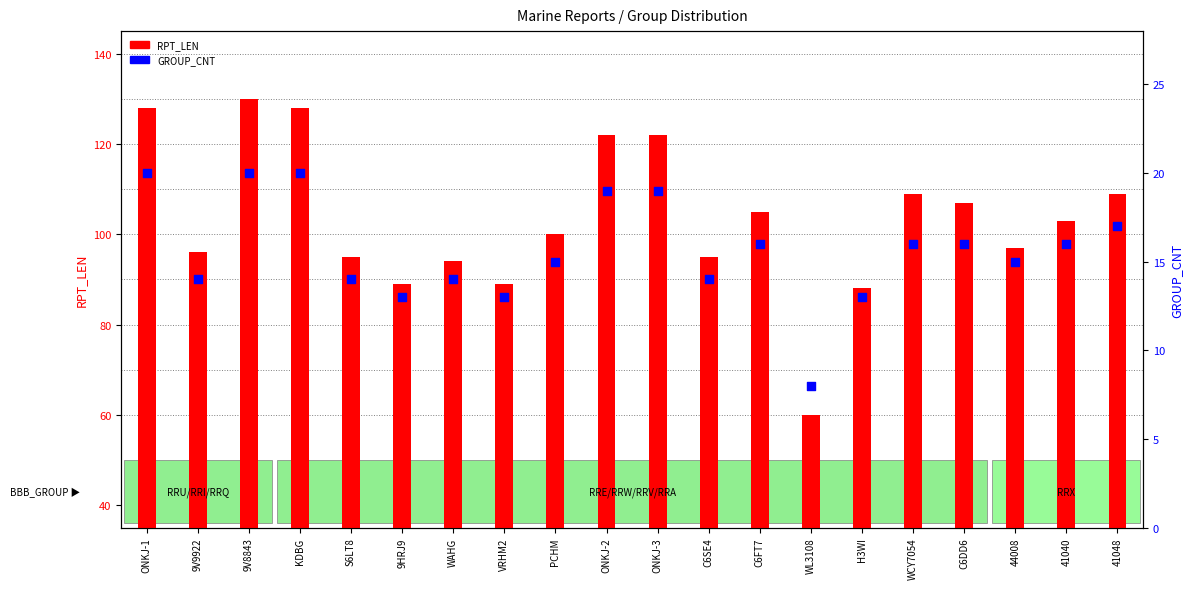

What is the total value across all series at 9V9922?

110